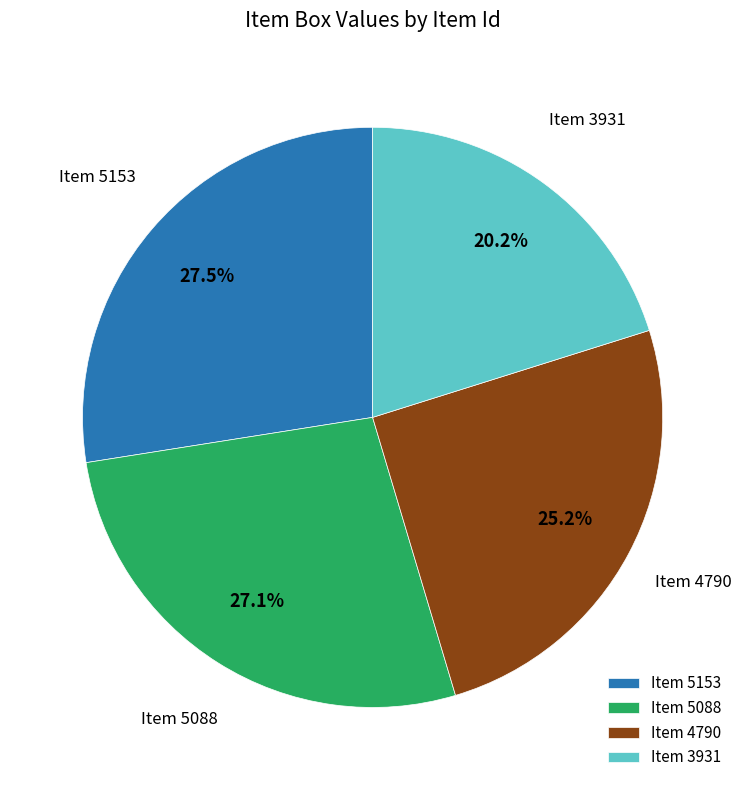

Approximately how many times larger is the value at Item 5153 compared to Item 4790?

1.1